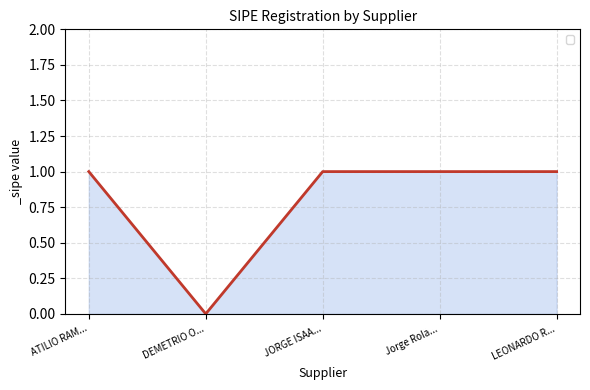

How many values are between 1 and 2?

4